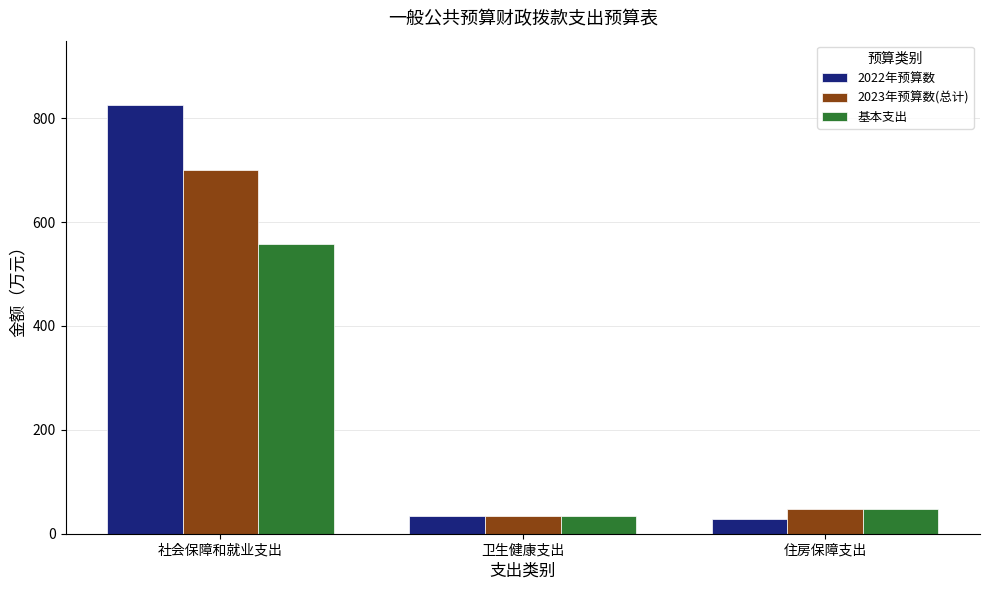

What is the label of the 3rd bar from the right?

社会保障和就业支出